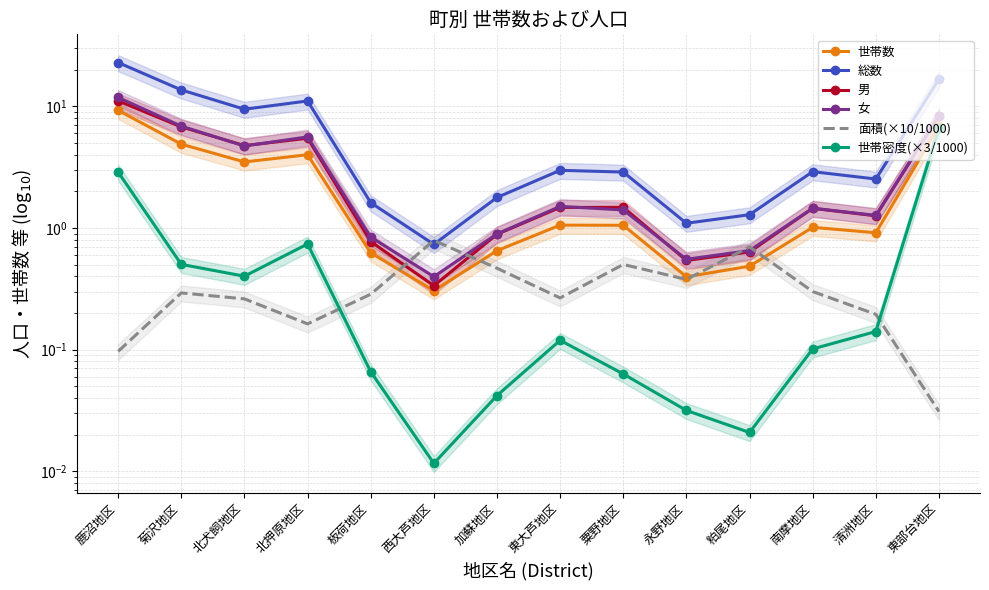

How many lines are shown in the chart?

6